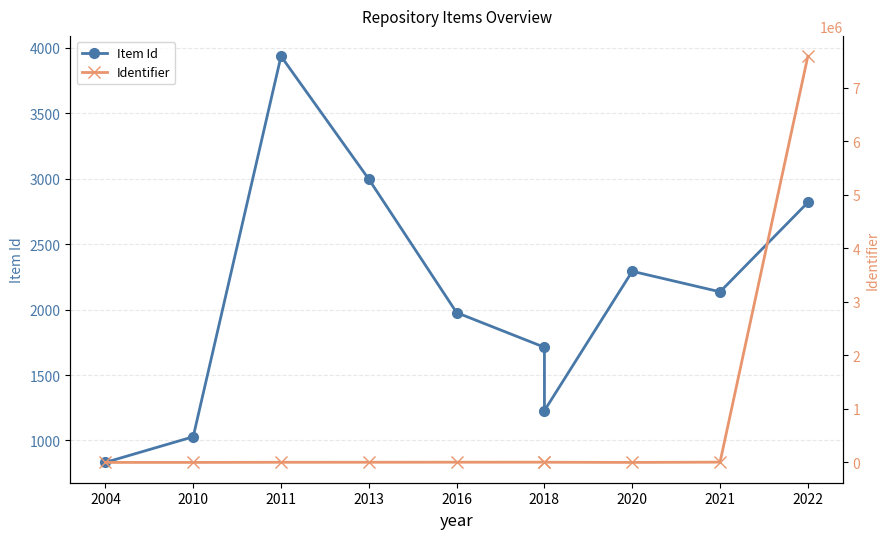

At which label is Identifier closest to 3796651?

2021